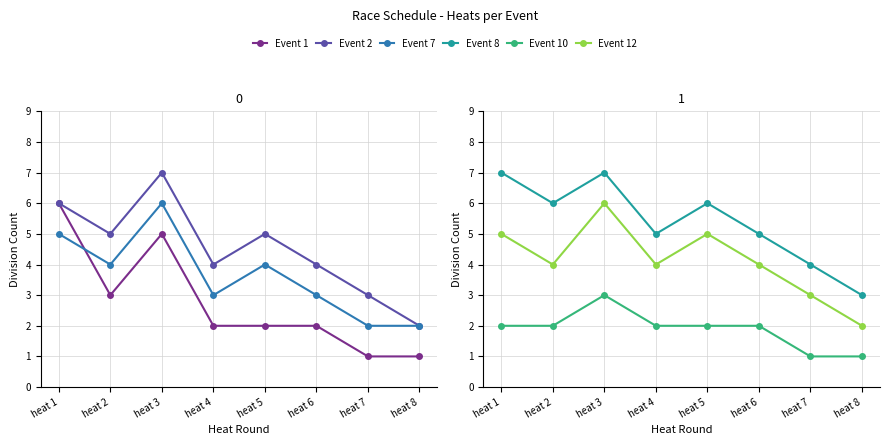

How many distinct data groups are displayed?

6